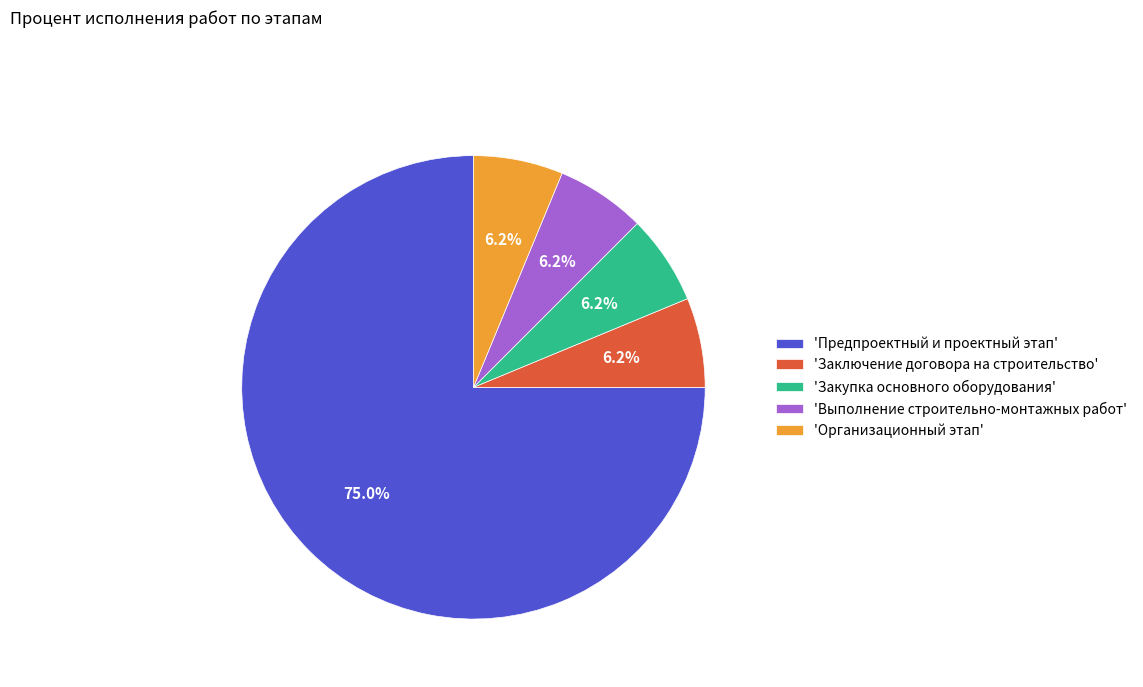

Is there any slice that represents more than half of the pie?

Yes